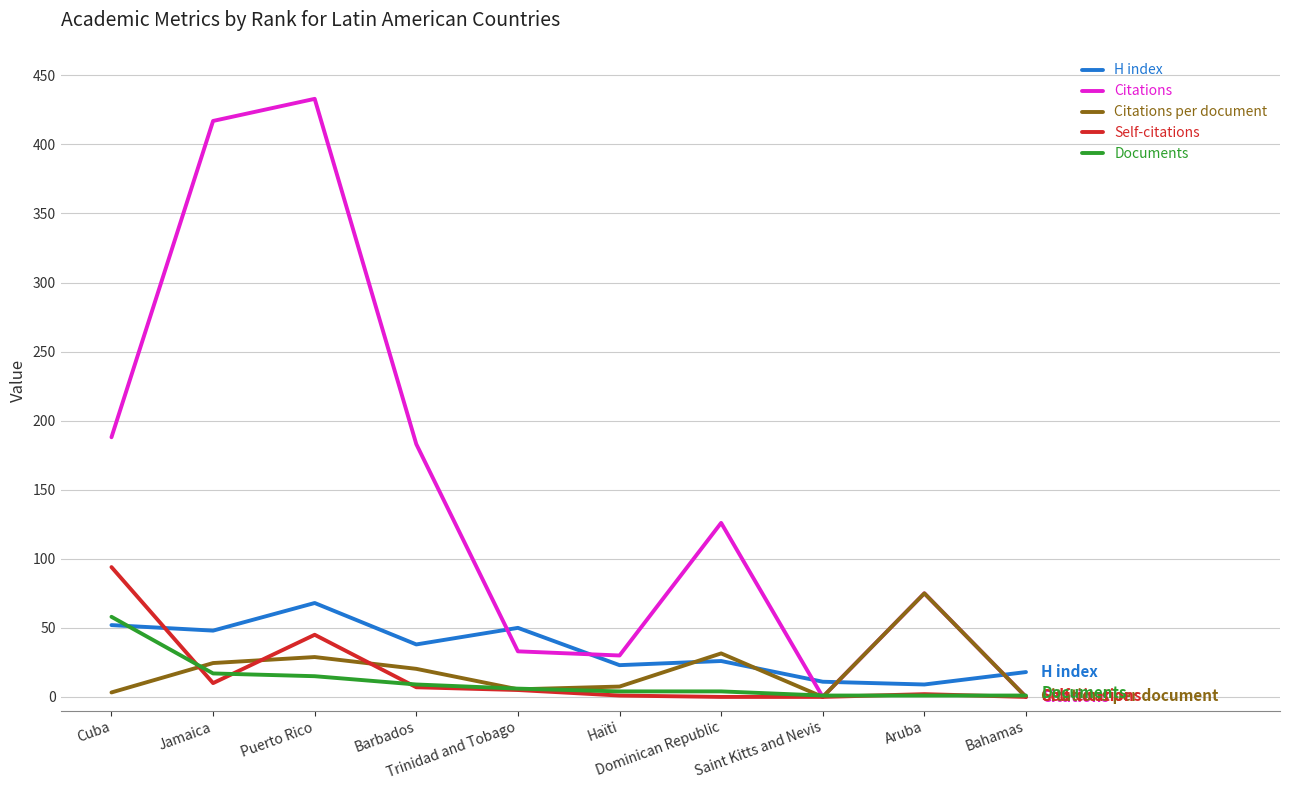

What is the maximum value for Citations per document?

75.0